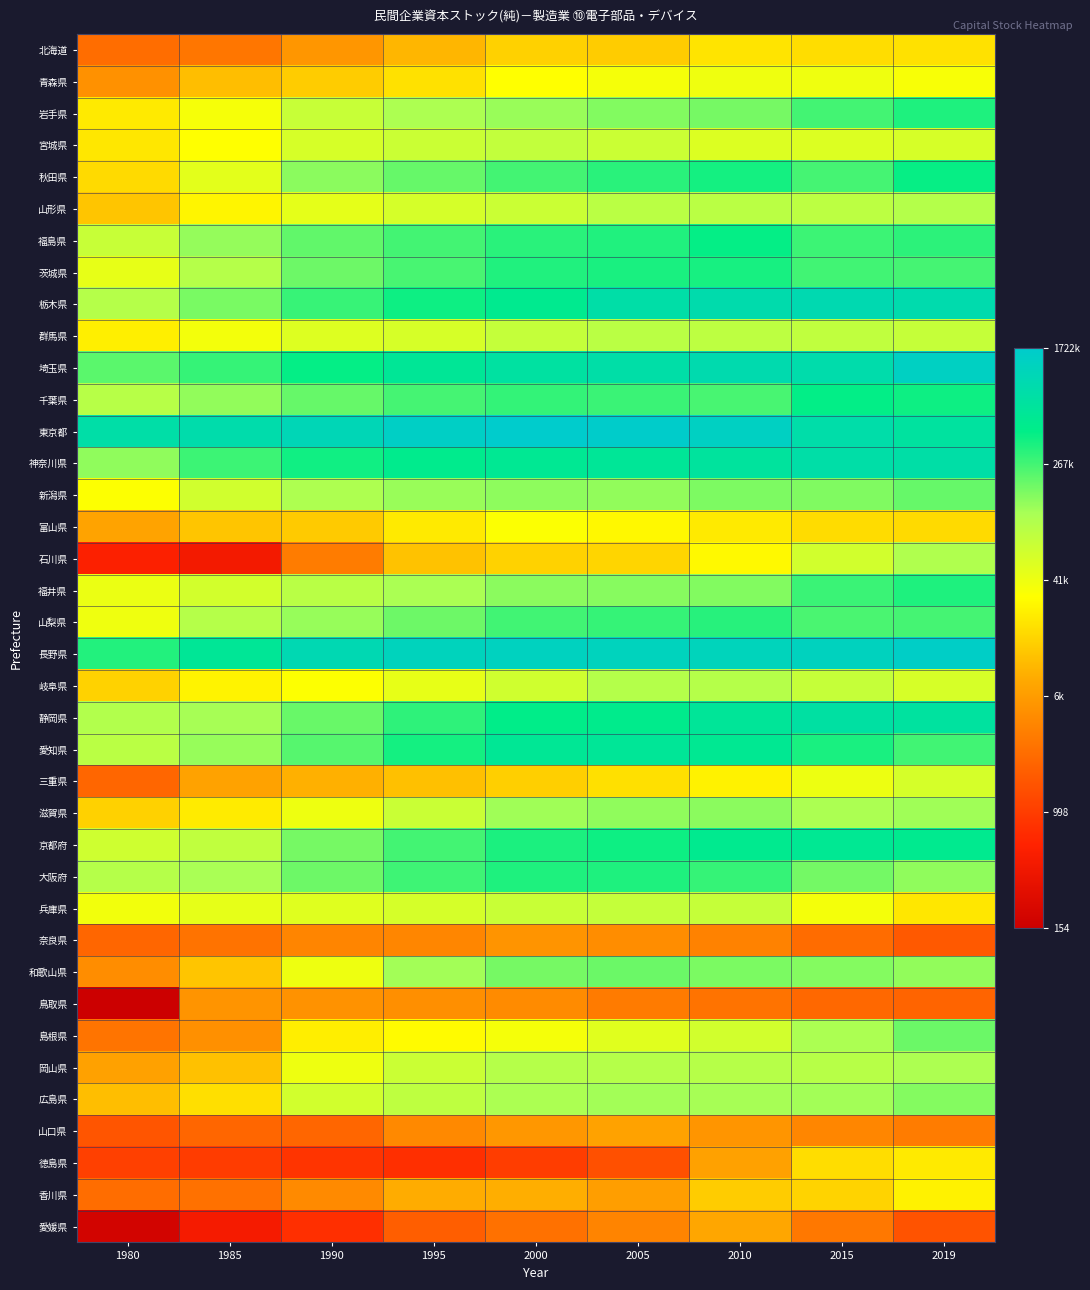

Which label corresponds to the smallest value in the chart?

1980